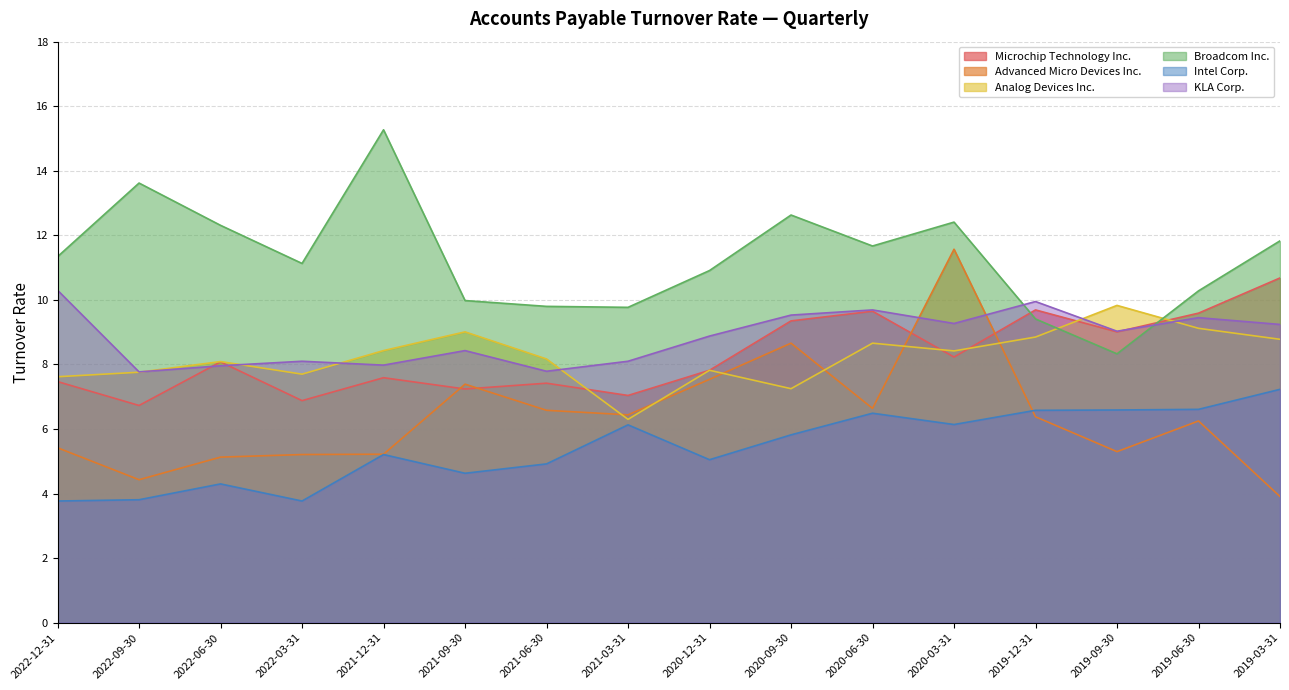

Which category has the highest value across all series?

2021-12-31